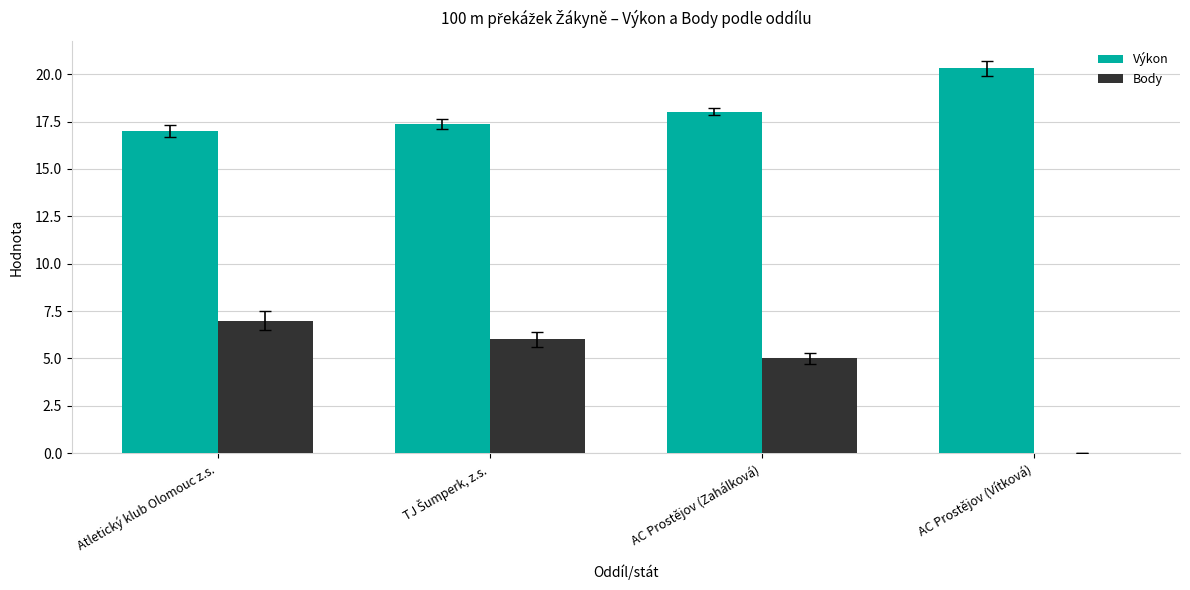

Reading left to right, extract all data points from this chart.

Výkon: 17.0	17.4	18.0	20.3
Body: 7.0	6.0	5.0	0.0